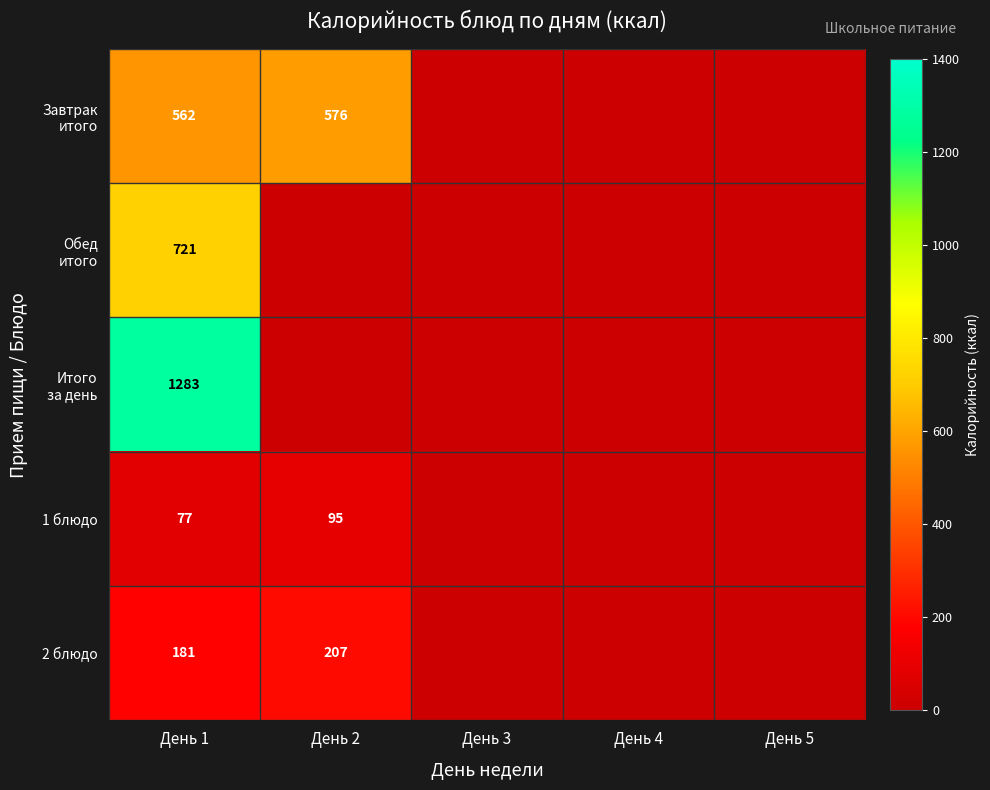

Which label corresponds to the largest value in the chart?

День 1